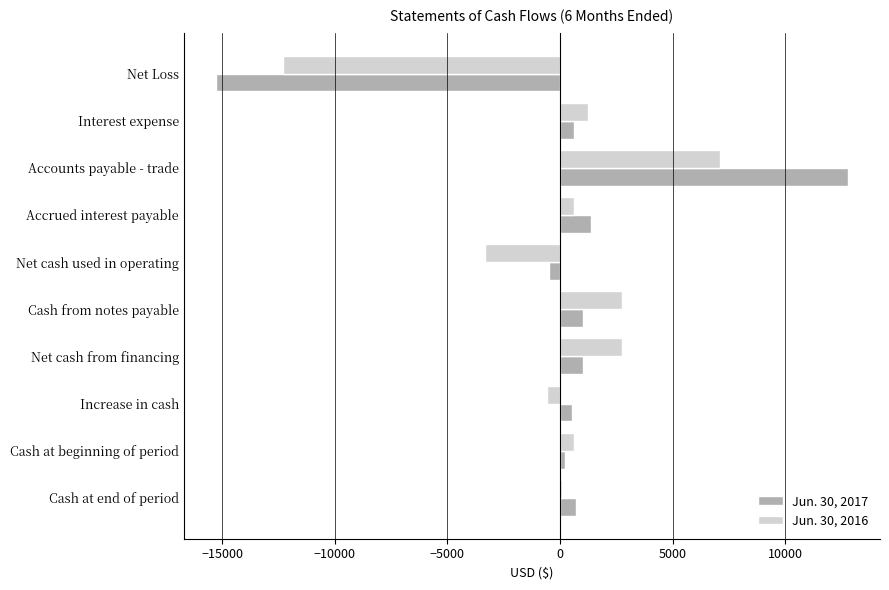

What is the sum of the Jun. 30, 2017 values at Cash from notes payable and Net Loss?

-14300